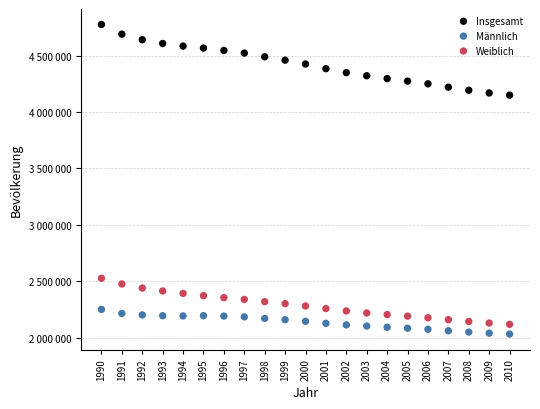

Which series contains the highest Y value?

Insgesamt